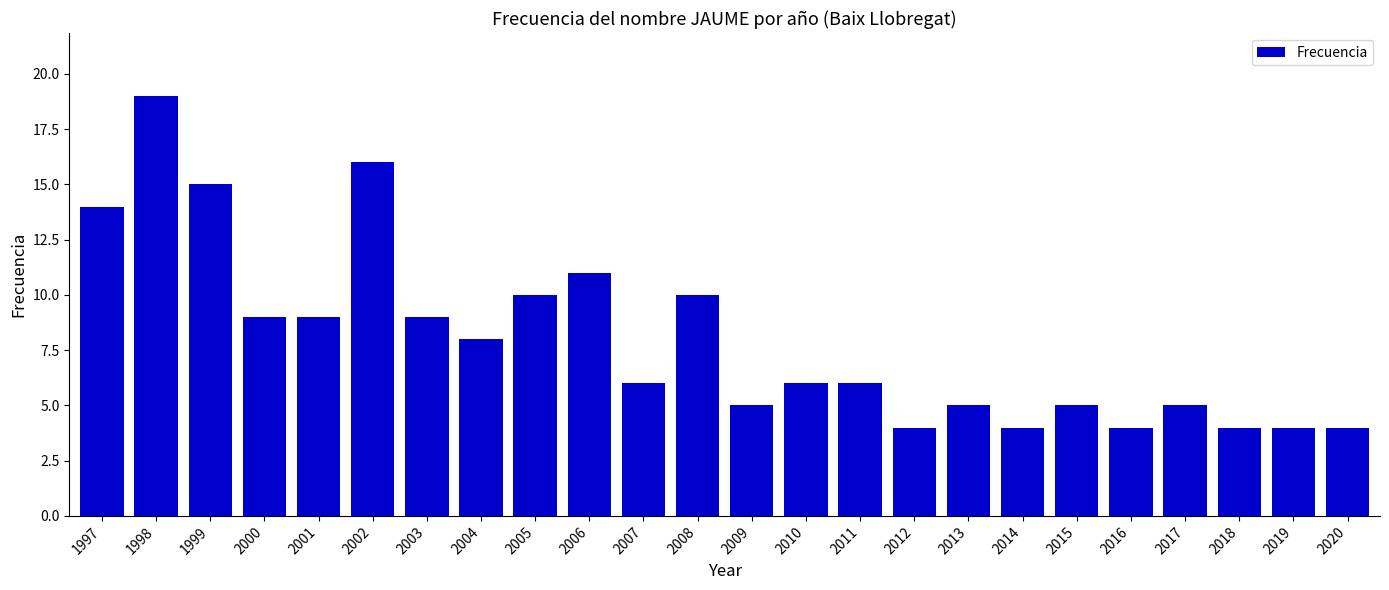

Where does the data first go above 6?

1997